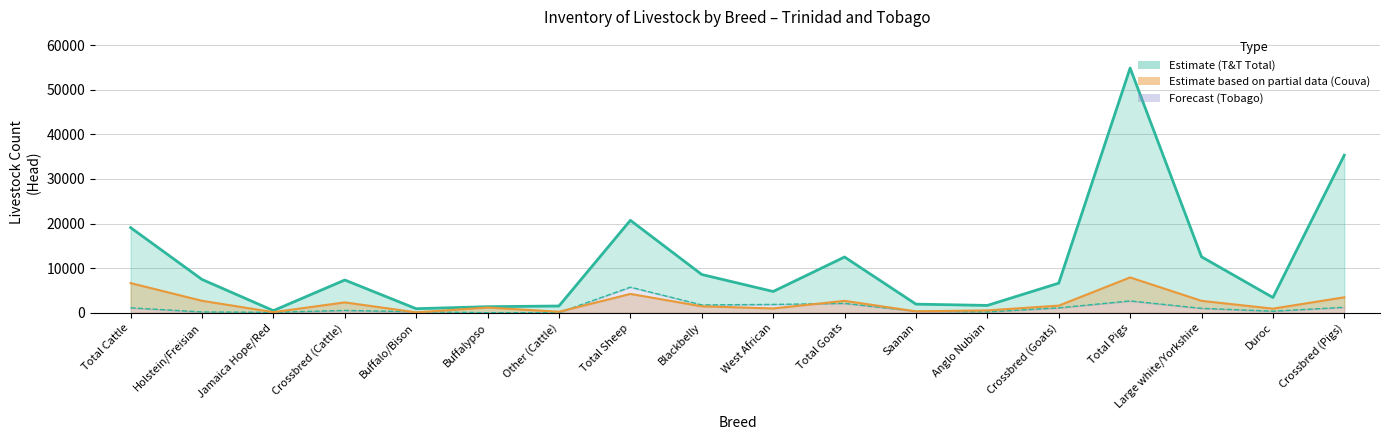

Reading left to right, what are all the values shown in this chart?

trinidad_tobago: 19088	7469	479	7343	914	1364	1519	20726	8578	4773	12500	1936	1648	6638	54855	12543	3422	35326
tobago: 1107	188	101	526	234	20	38	5743	1765	1873	2109	345	191	1108	2660	995	356	1229
couva_tabaquite: 6654	2685	142	2327	100	1169	231	4228	1452	971	2673	324	538	1598	7921	2673	927	3472